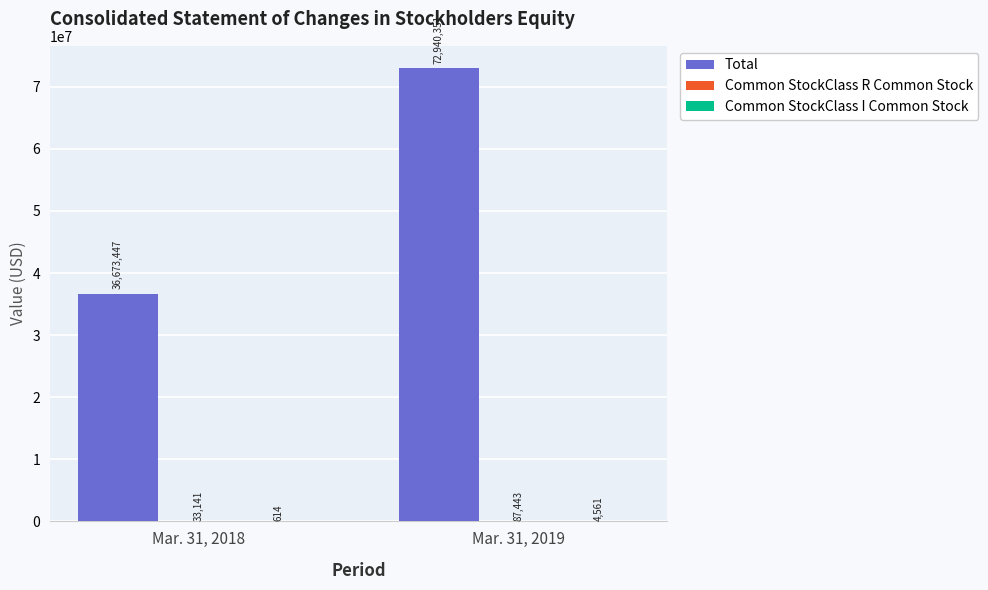

Which series has the largest total across all categories?

Total